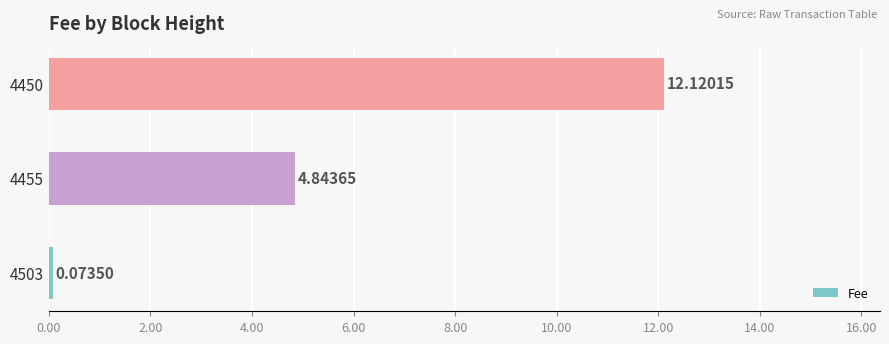

What is the difference between the maximum and minimum values?

12.0